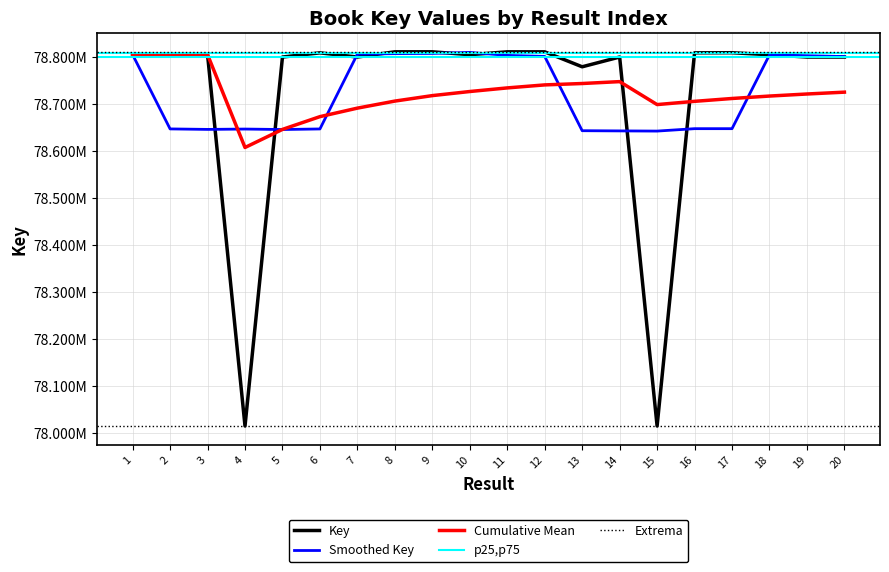

Which has a higher value, 17 or 6?

17